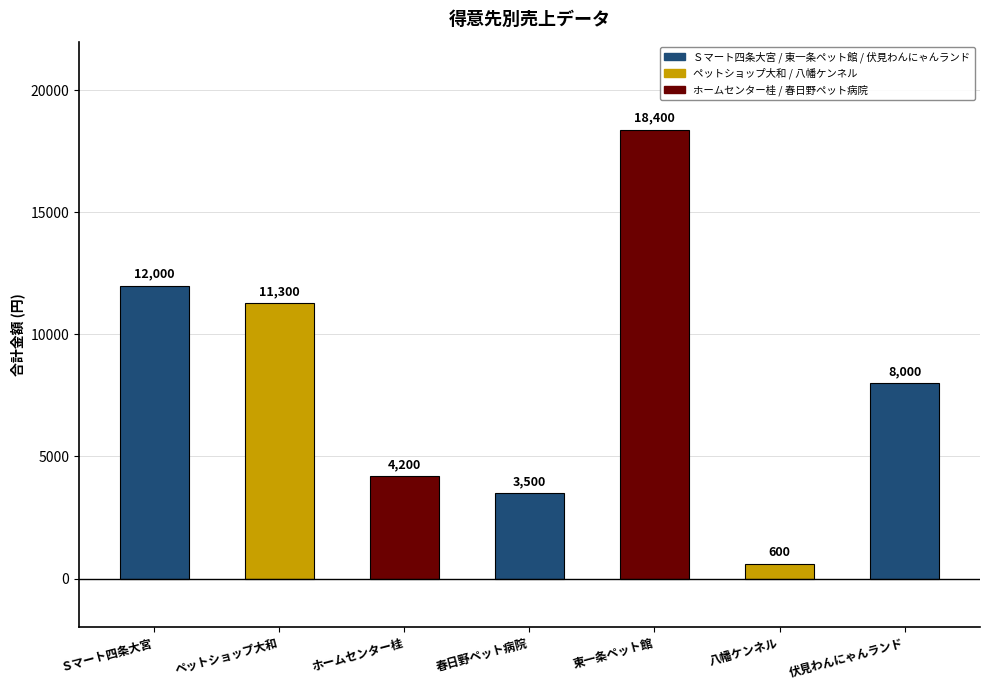

The chart shows a value of 7770 at ペットショップ大和. True or false?

False